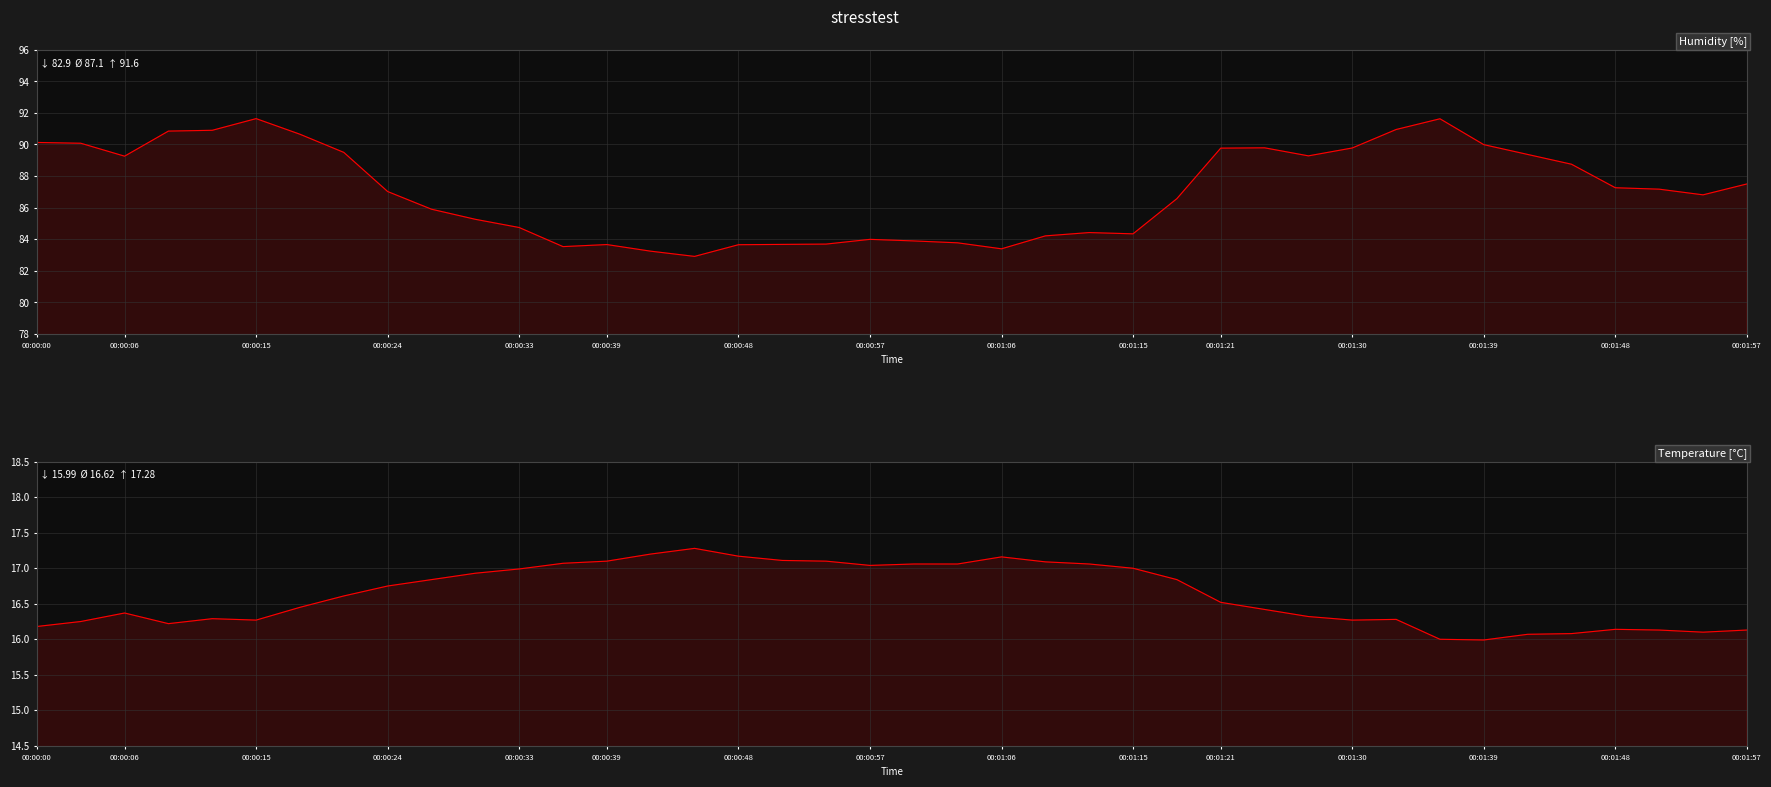

Reading left to right, what are all the values shown in this chart?

Humidity [%]: 90.1	90.1	89.3	90.8	90.9	91.6	90.7	89.5	87.0	85.9	85.3	84.7	83.5	83.7	83.2	82.9	83.7	83.7	83.7	84.0	83.9	83.8	83.4	84.2	84.4	84.3	86.6	89.8	89.8	89.3	89.8	91.0	91.6	90.0	89.4	88.8	87.3	87.2	86.8	87.5
Temperature [°C]: 16.2	16.2	16.4	16.2	16.3	16.3	16.4	16.6	16.8	16.8	16.9	17.0	17.1	17.1	17.2	17.3	17.2	17.1	17.1	17.0	17.1	17.1	17.2	17.1	17.1	17.0	16.8	16.5	16.4	16.3	16.3	16.3	16.0	16.0	16.1	16.1	16.1	16.1	16.1	16.1